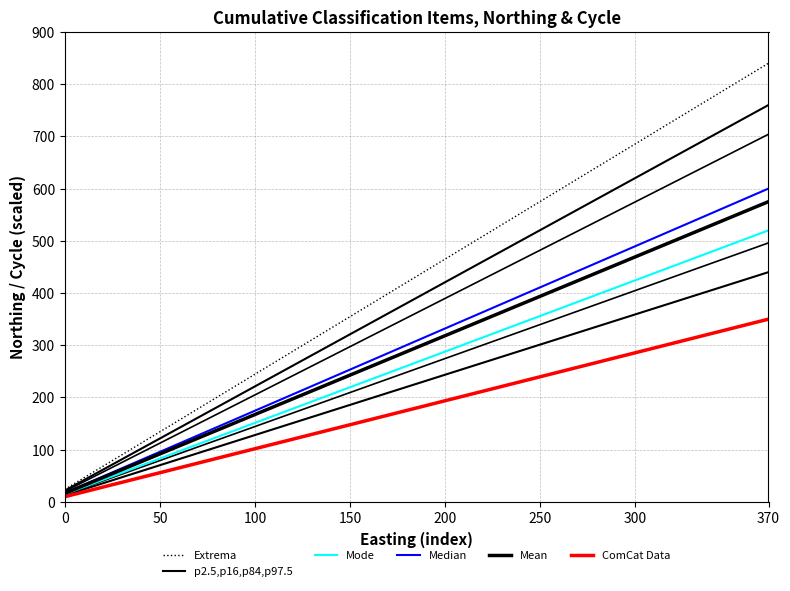

How many data points in Mean are above 295?

18